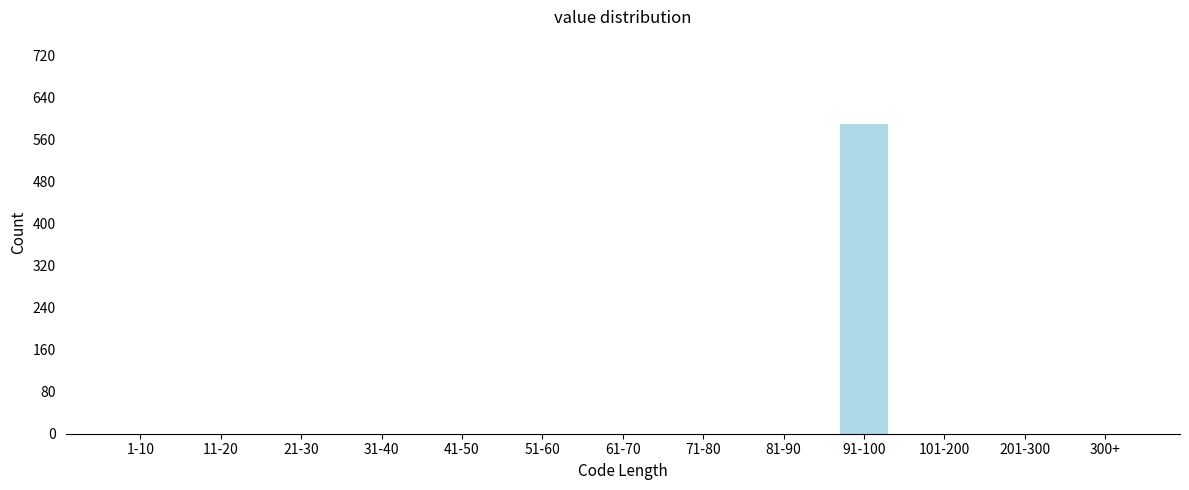

Reading right to left, transcribe all the data shown in this chart.

300+=0	201-300=0	101-200=0	91-100=589	81-90=0	71-80=0	61-70=0	51-60=0	41-50=0	31-40=0	21-30=0	11-20=0	1-10=0